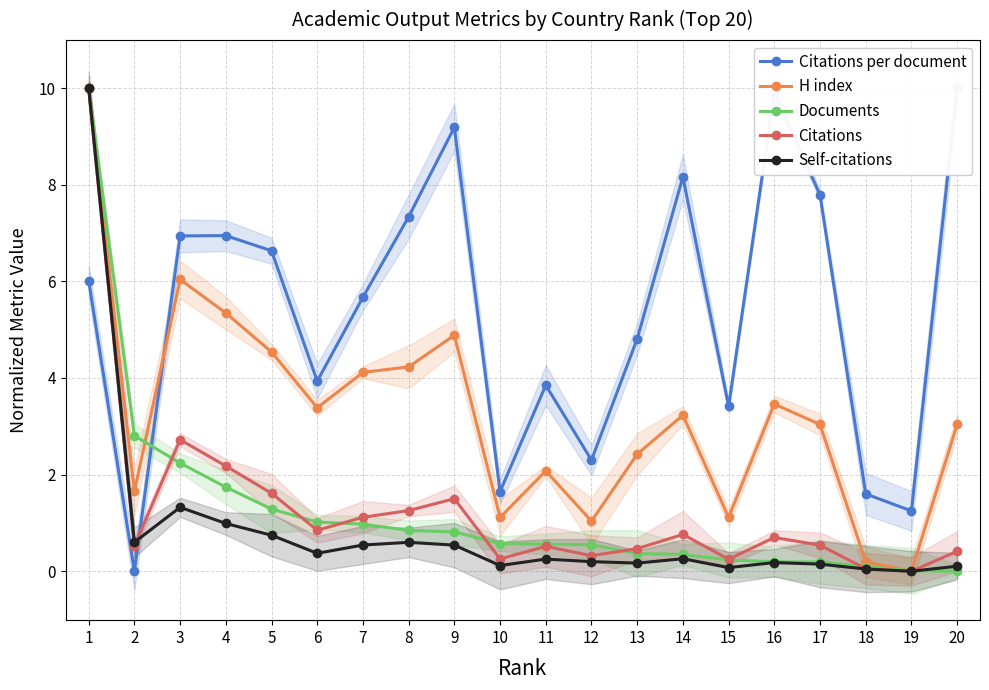

At which category does Citations reach its first local valley?

2